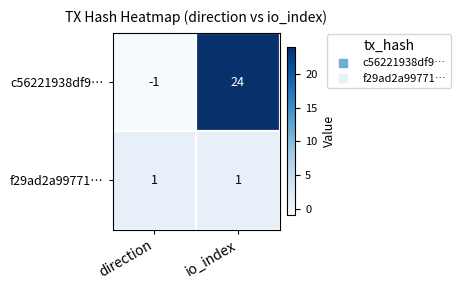

Which category has the highest value across all series?

io_index